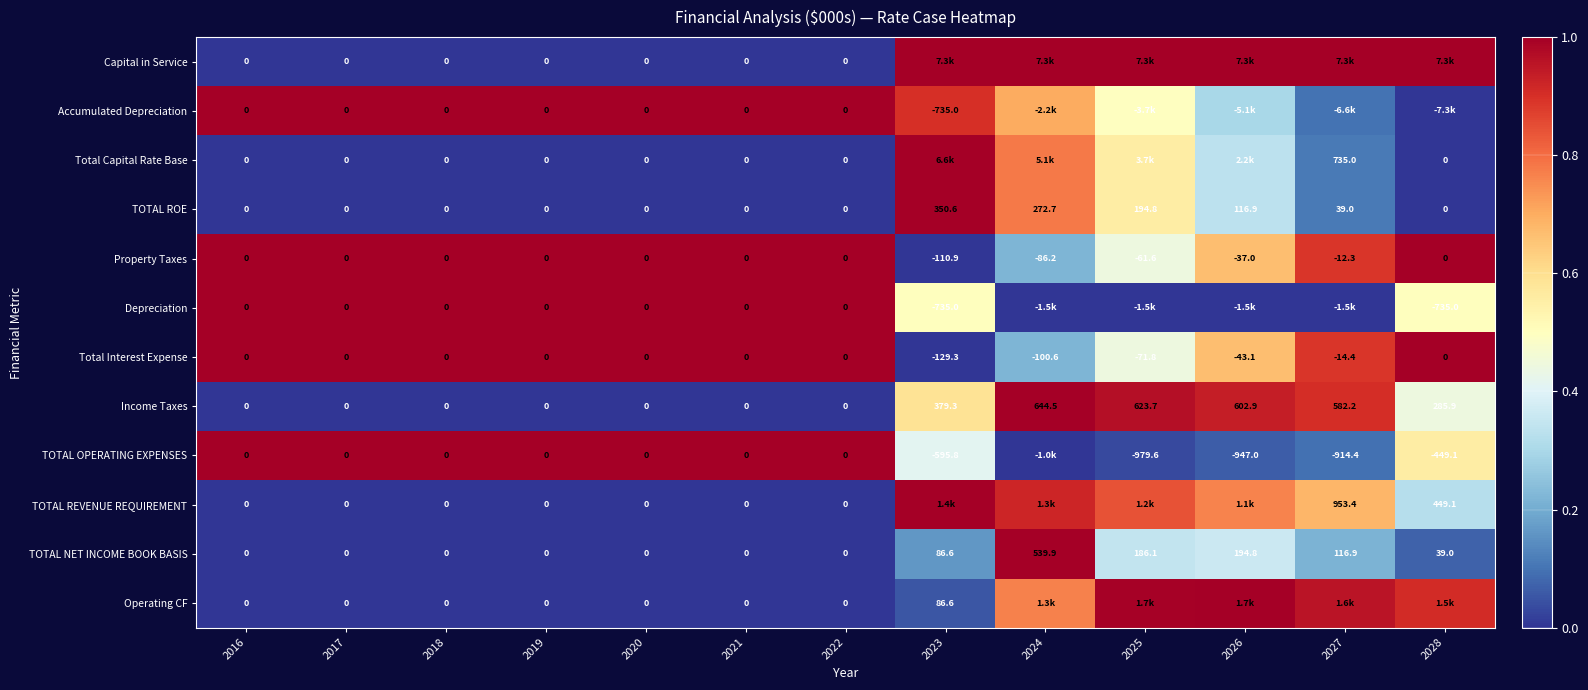

At which category does the chart reach its peak across all series?

2023